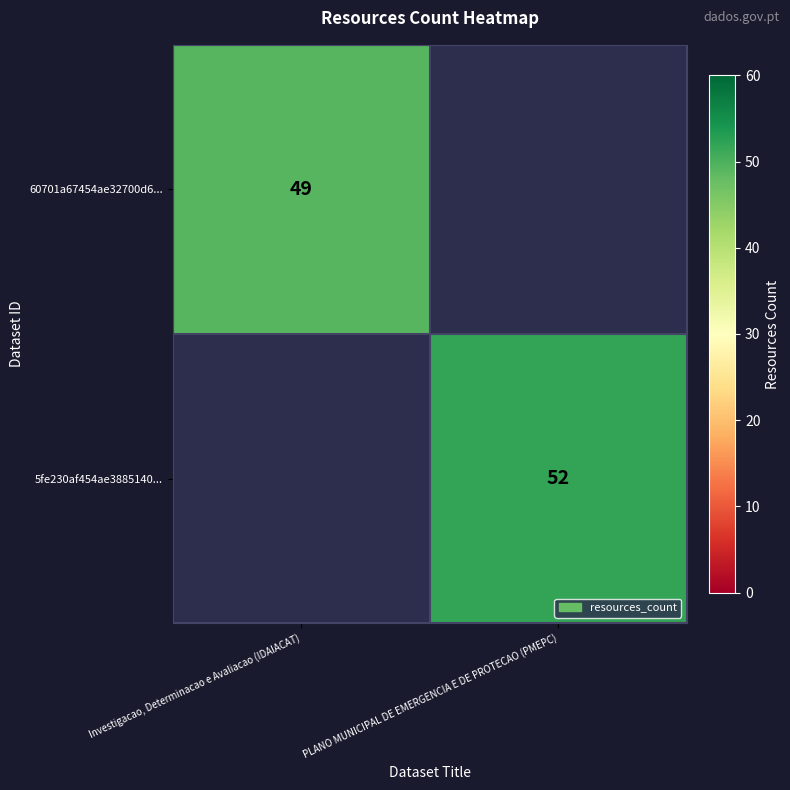

The 60701a67454ae32700d6... series shows 68 at Investigacao, Determinacao e Avaliacao (IDAIACAT). True or false?

False